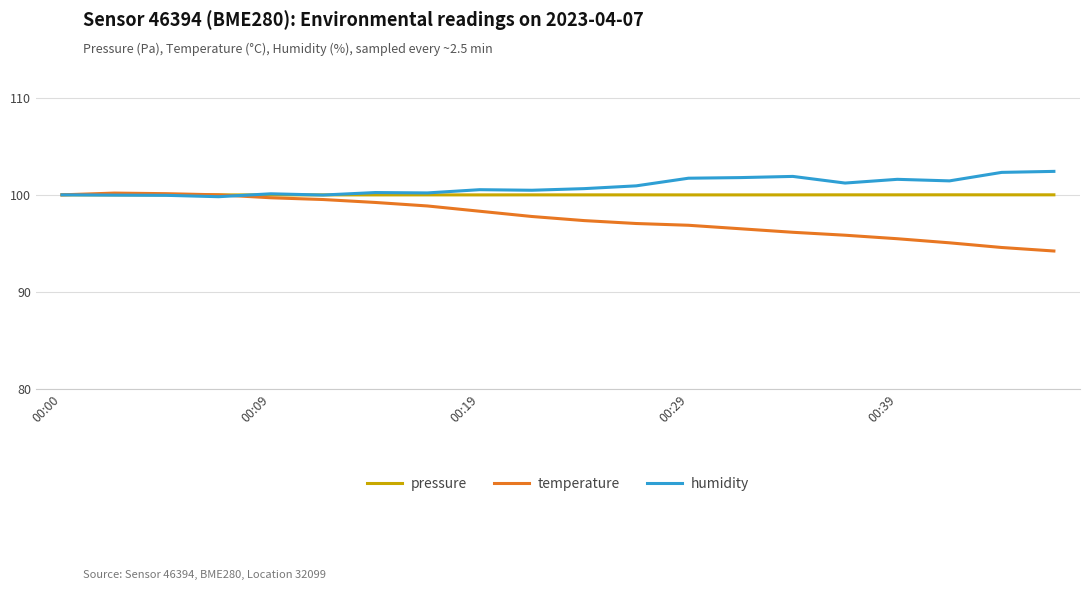

What is the lowest value of the humidity series?

99.8